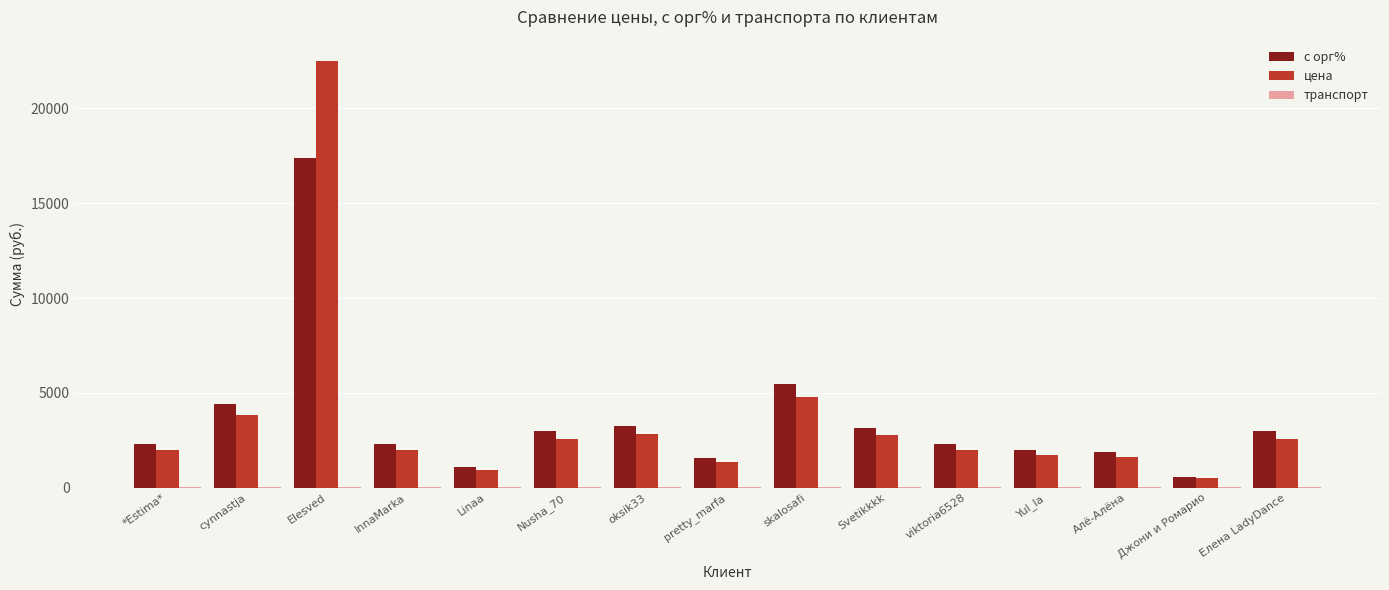

What is the average value of the цена series?

3603.3